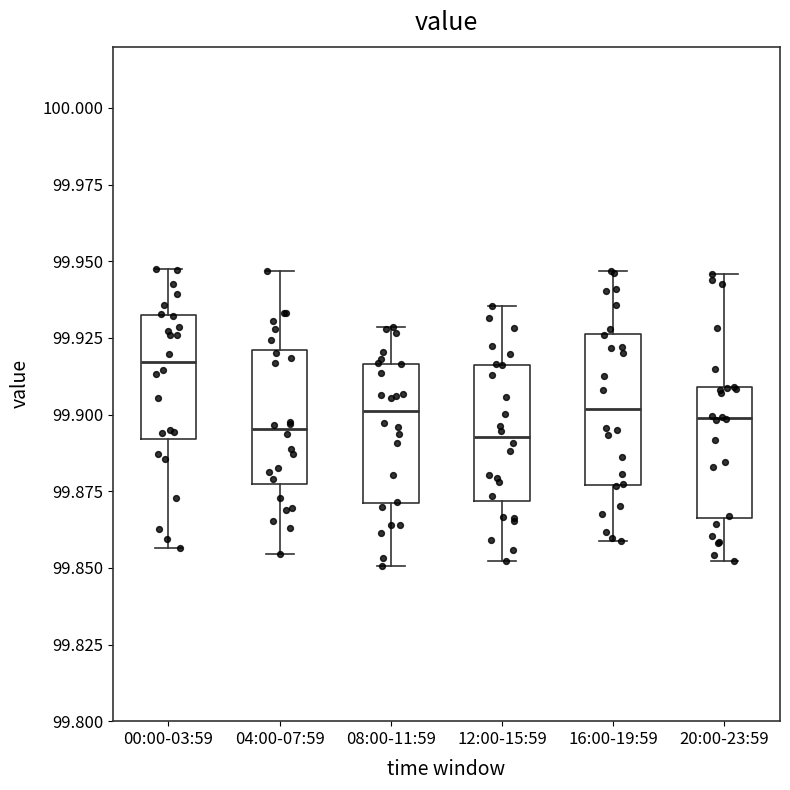

Where does the lower whisker of the box for 08:00-11:59 end on the y-axis? The values are not printed on the chart, so give them approximately, as read against the axis.

99.850